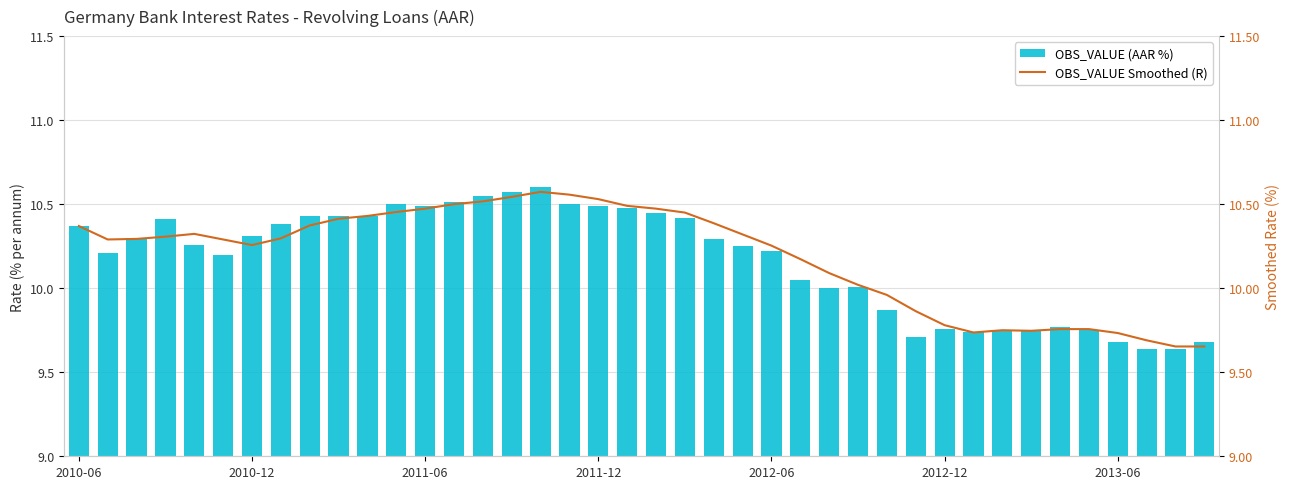

At 2012-06, list the series in order from smallest to largest.

OBS_VALUE (AAR %), OBS_VALUE Smoothed (R)